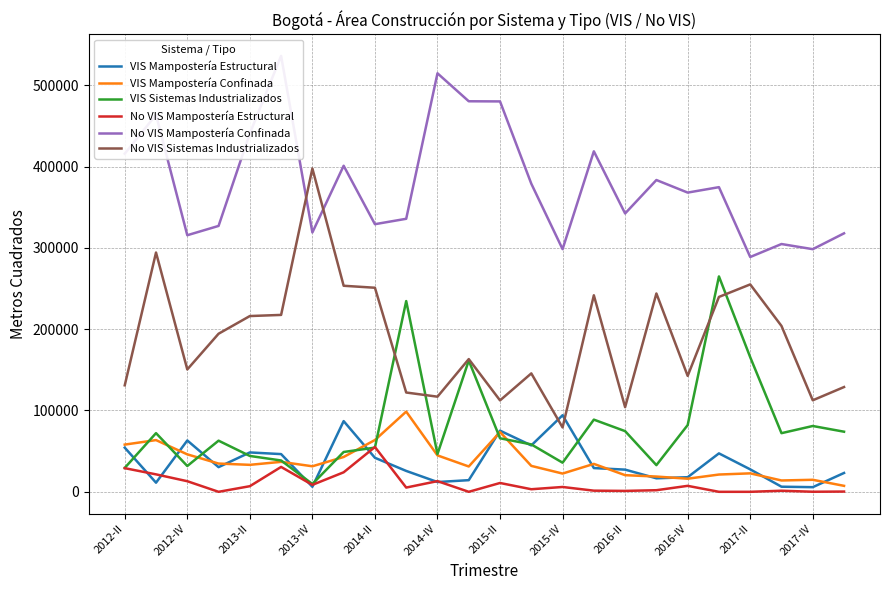

Does the chart have visible grid lines?

Yes